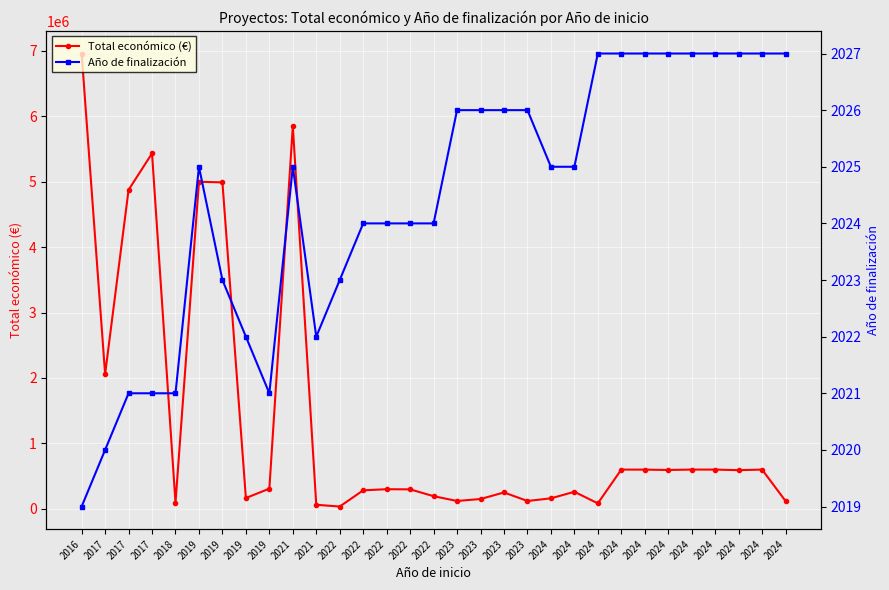

Rank the series at 2017 from lowest to highest value.

Año de finalización, Total económico (€)